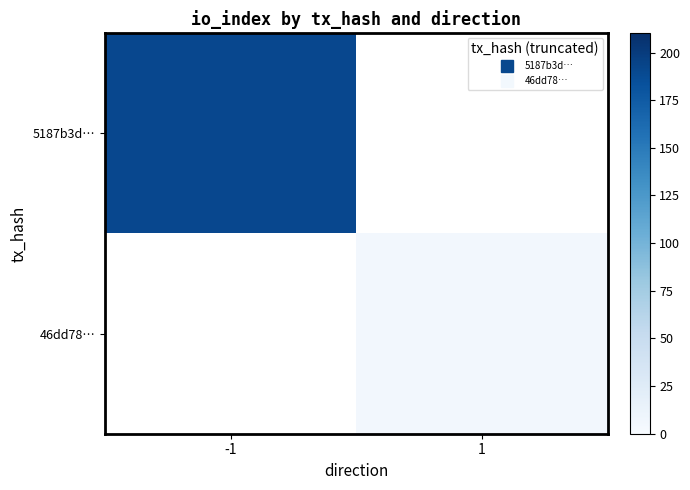

Rank the series at -1 from highest to lowest value.

5187b3d…, 46dd78…